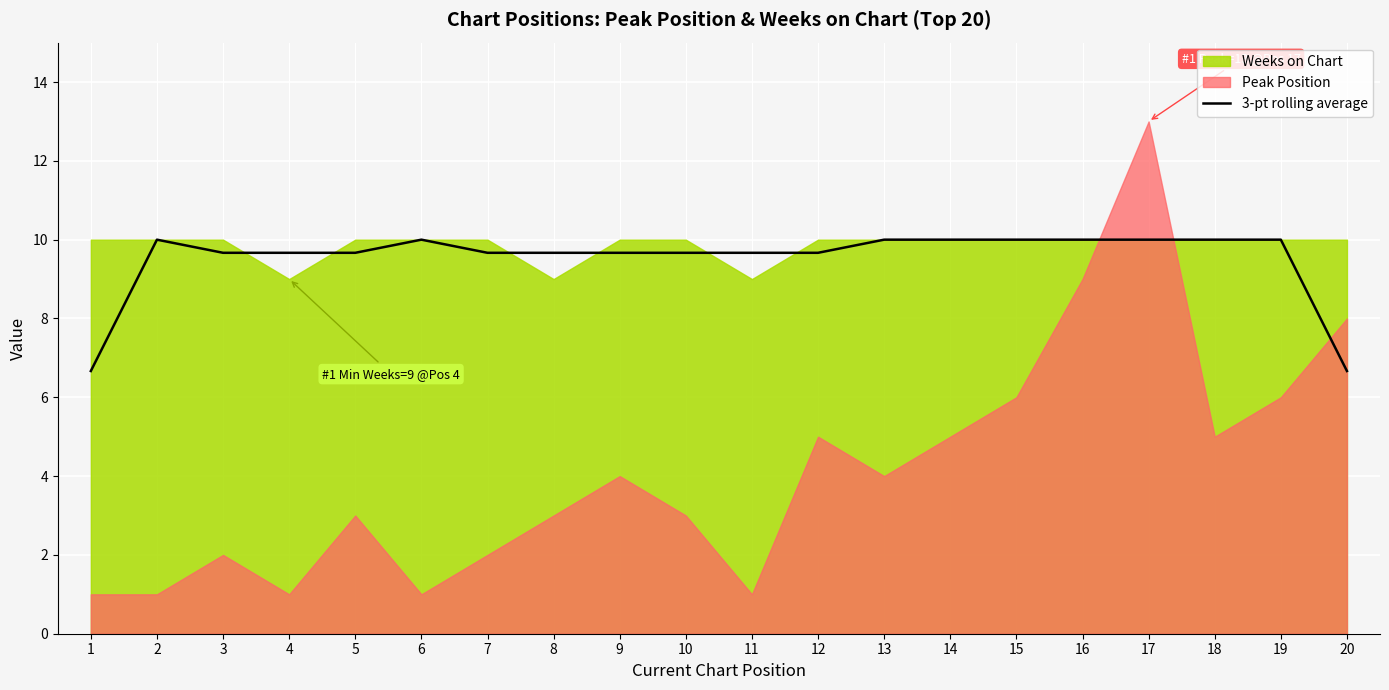

Approximately how many times larger is the value at 15 compared to 18?

1.0